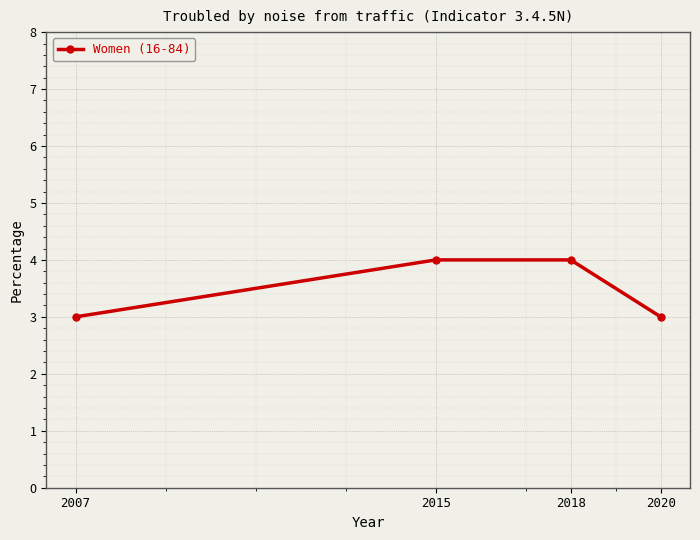

What is the change in value from 2018 to 2020?

-1